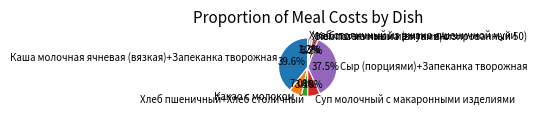

What percentage is the Суп молочный с макаронными изделиями slice, to the nearest percent?

7%